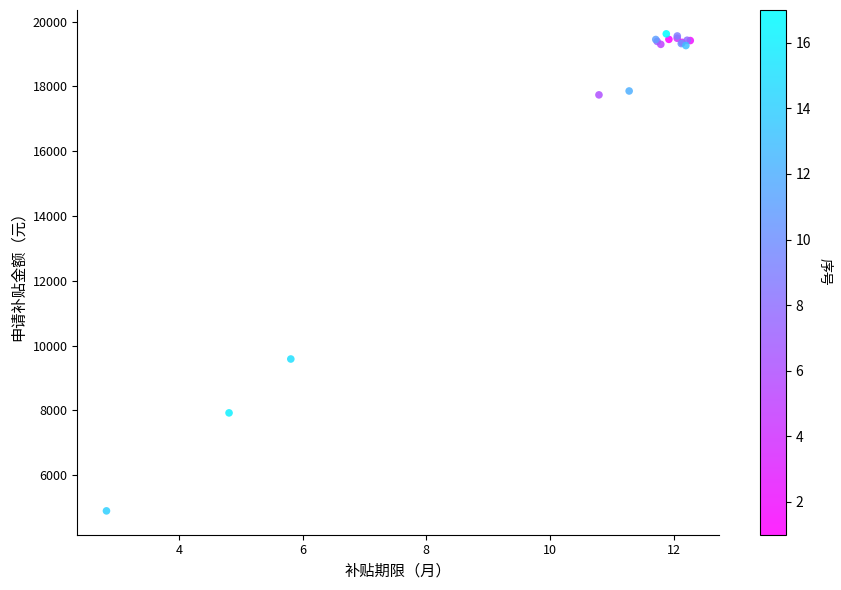

What Y value in the scatter plot is closest to 12261?

9588.2